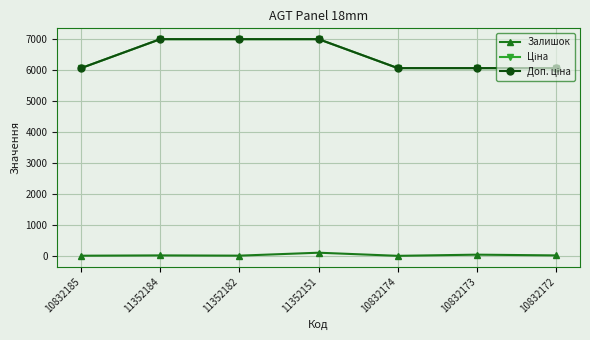

The Залишок series shows 71.9 at 10832173. True or false?

False